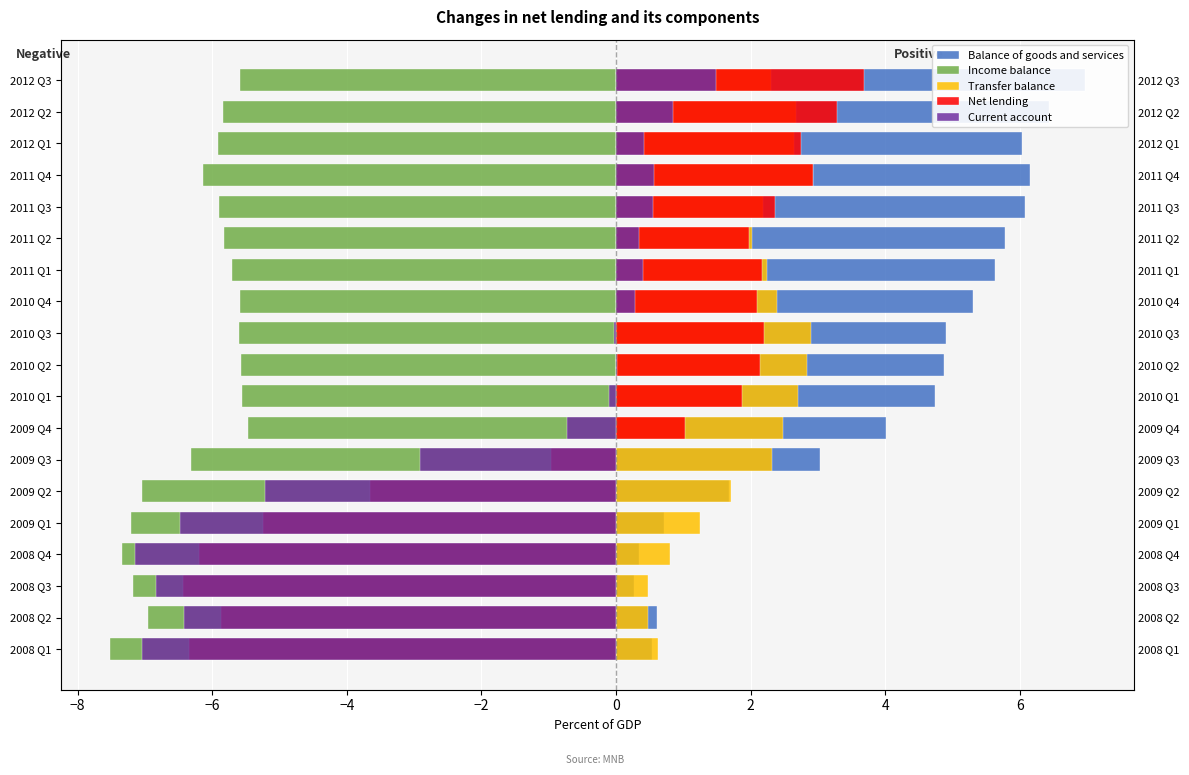

What is the average value of the Current account series?

-2.0